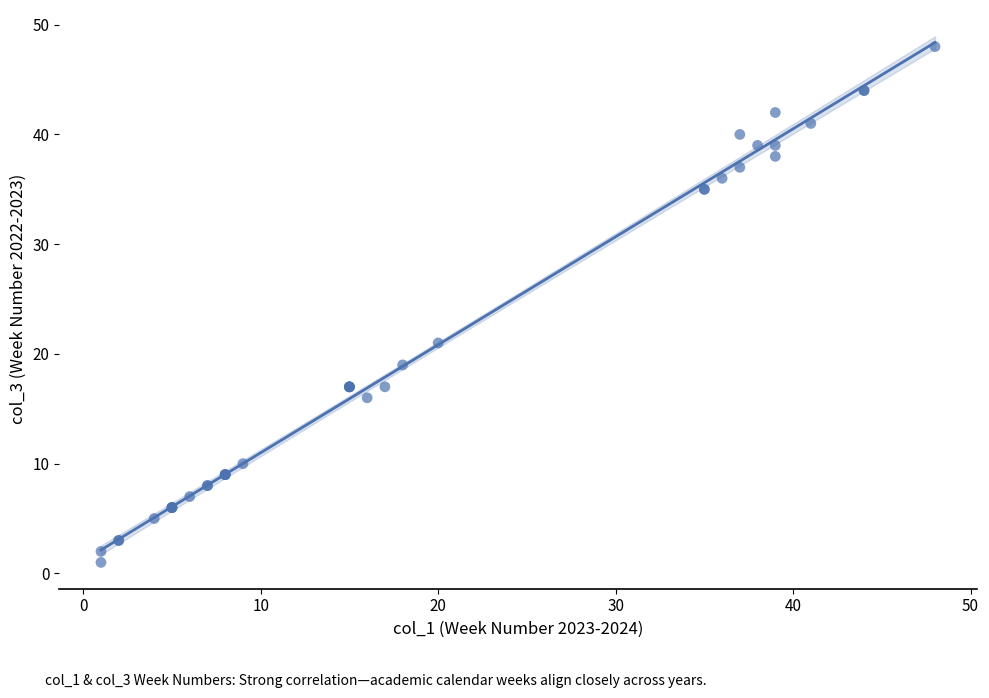

What Y value in the scatter plot is closest to 24?

21